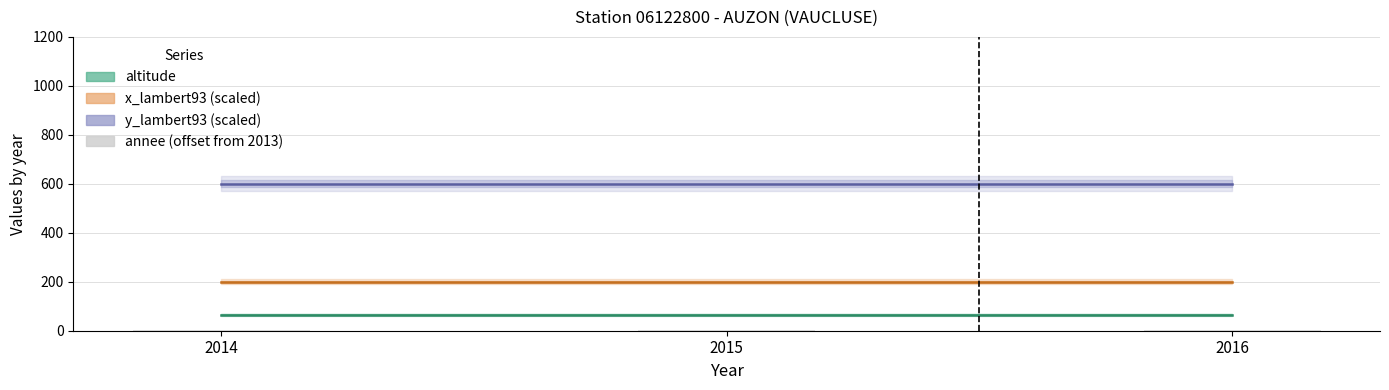

What is the sum of all values?

6